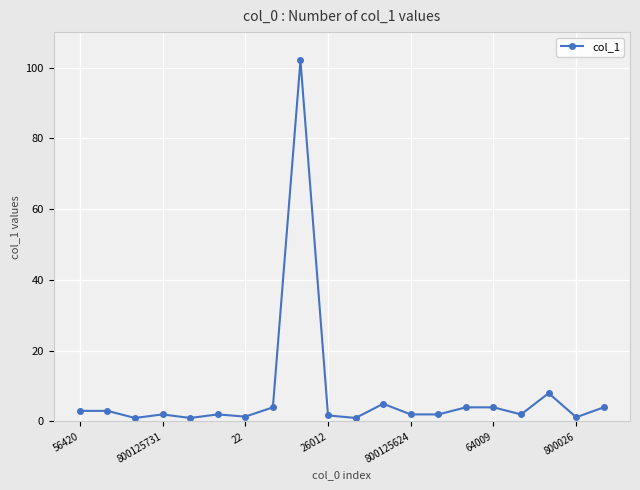

True or false: the data has more than 1 interior local peaks.

True